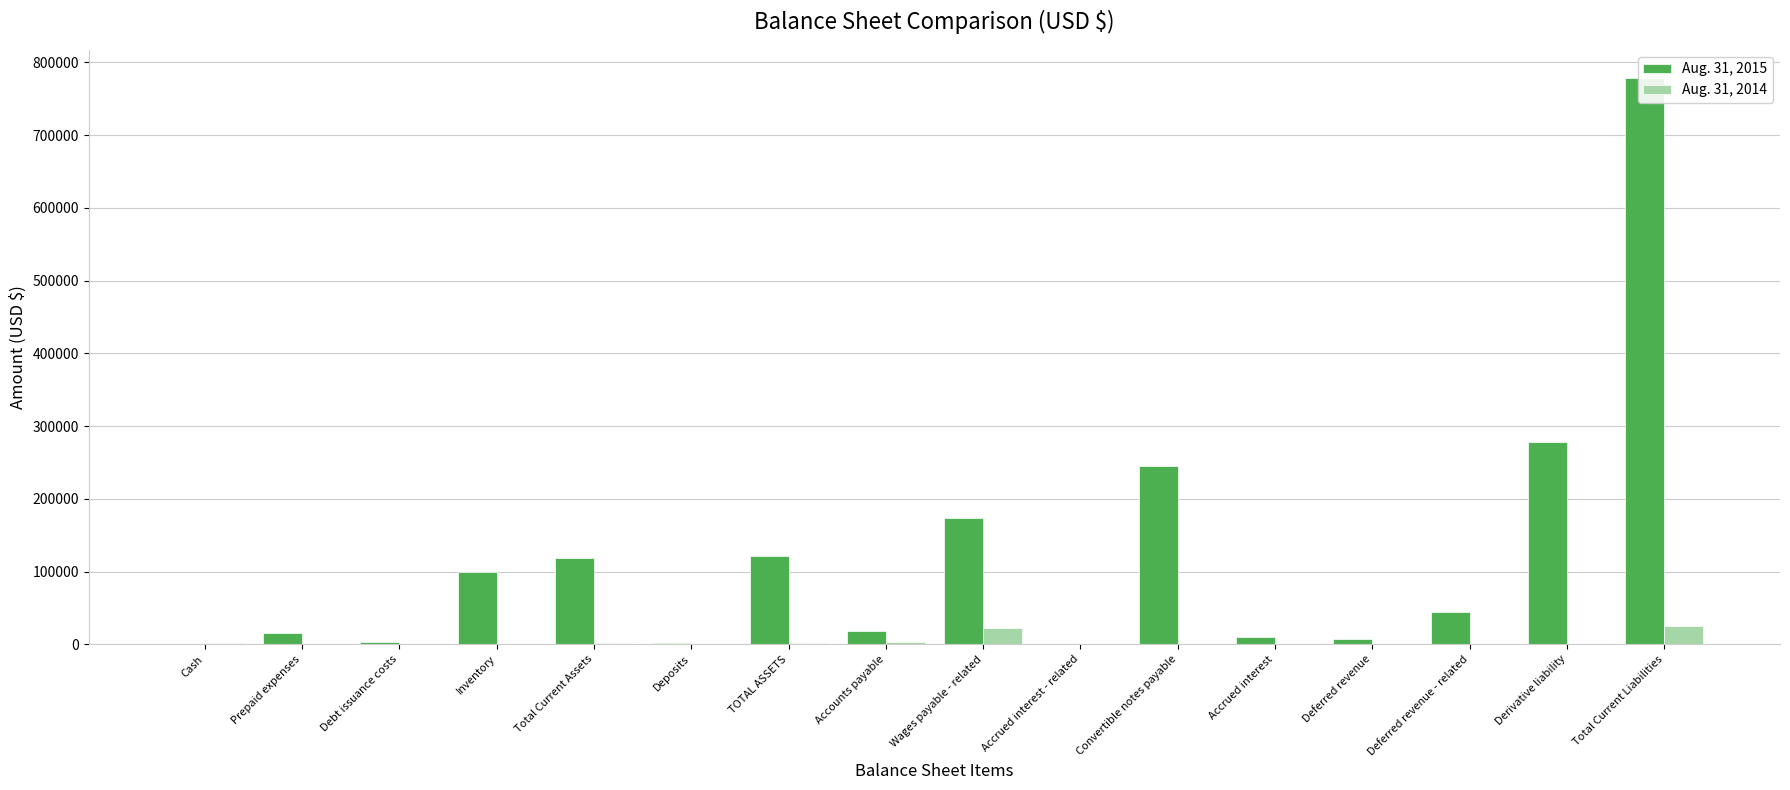

How many groups of bars are there?

16